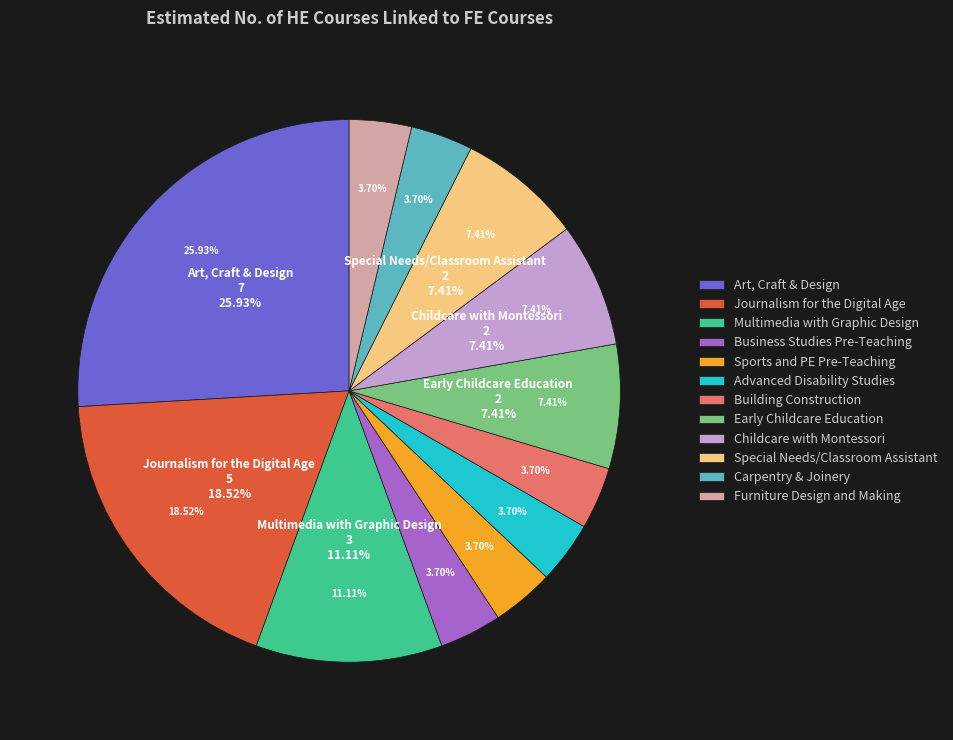

What percentage is the Advanced Disability Studies slice, to the nearest percent?

4%